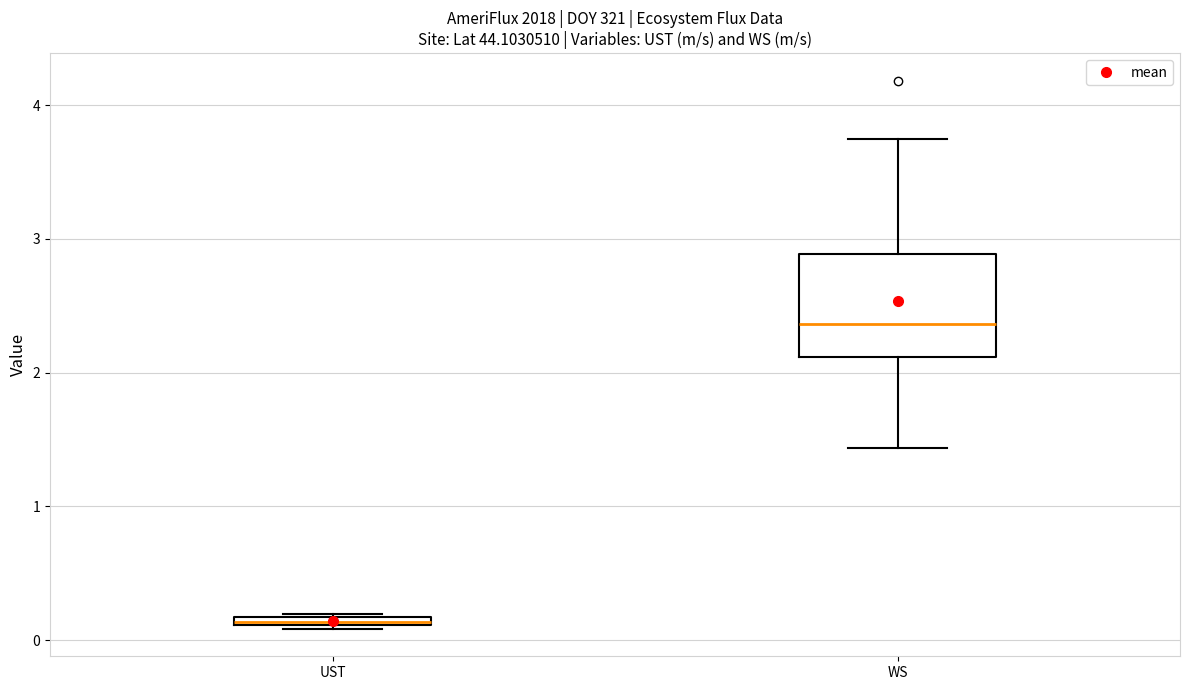

Which box's median line is the lowest?

UST